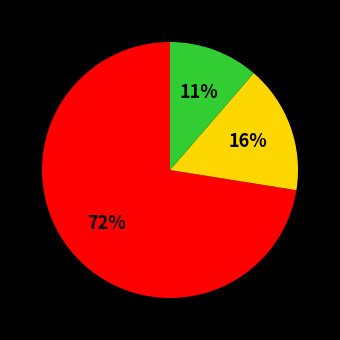

To the nearest percent, what is the average slice percentage?

33%